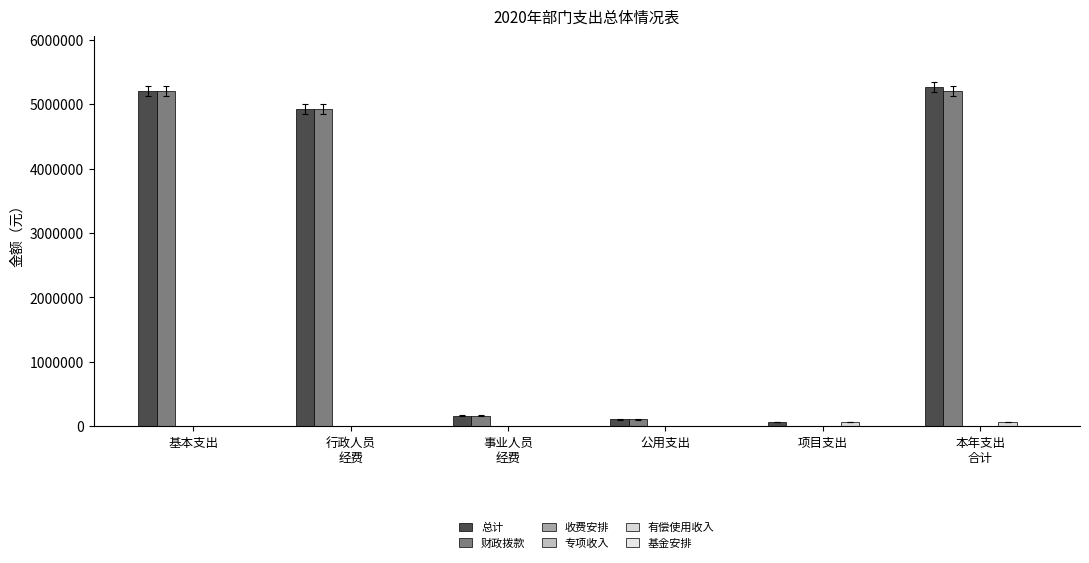

What is the sum of the 财政拨款 values at 本年支出
合计 and 行政人员
经费?

10120297.5